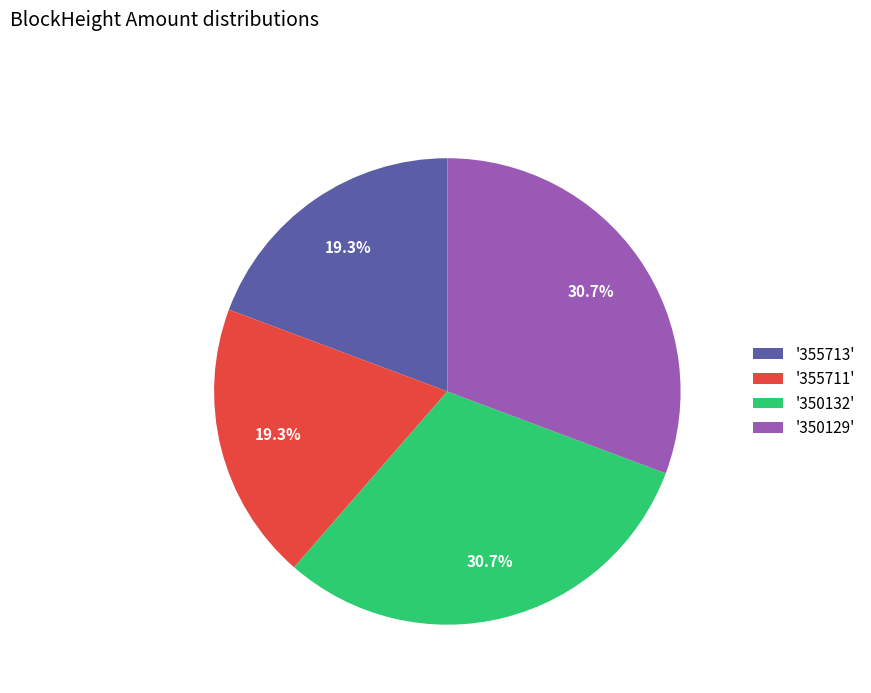

Between '350132' and '355713', which is larger?

'350132'